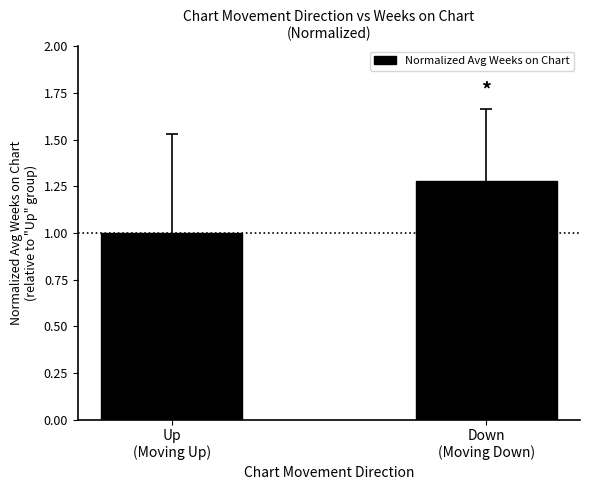

Between Down
(Moving Down) and Up
(Moving Up), which is larger?

Down
(Moving Down)